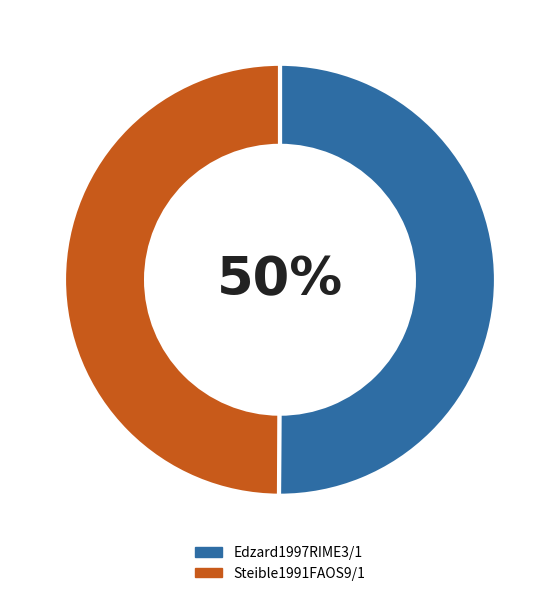

Combined, do Edzard1997RIME3/1 and Steible1991FAOS9/1 account for over 50%?

Yes